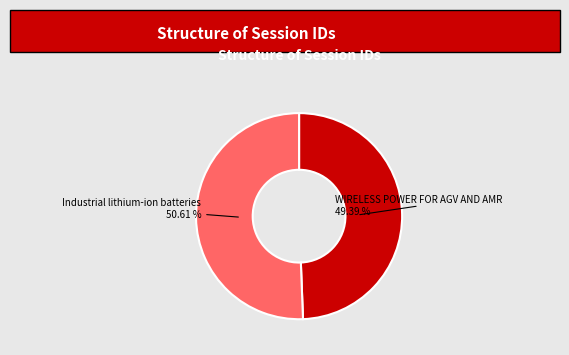

Count the number of slices in the pie.

2